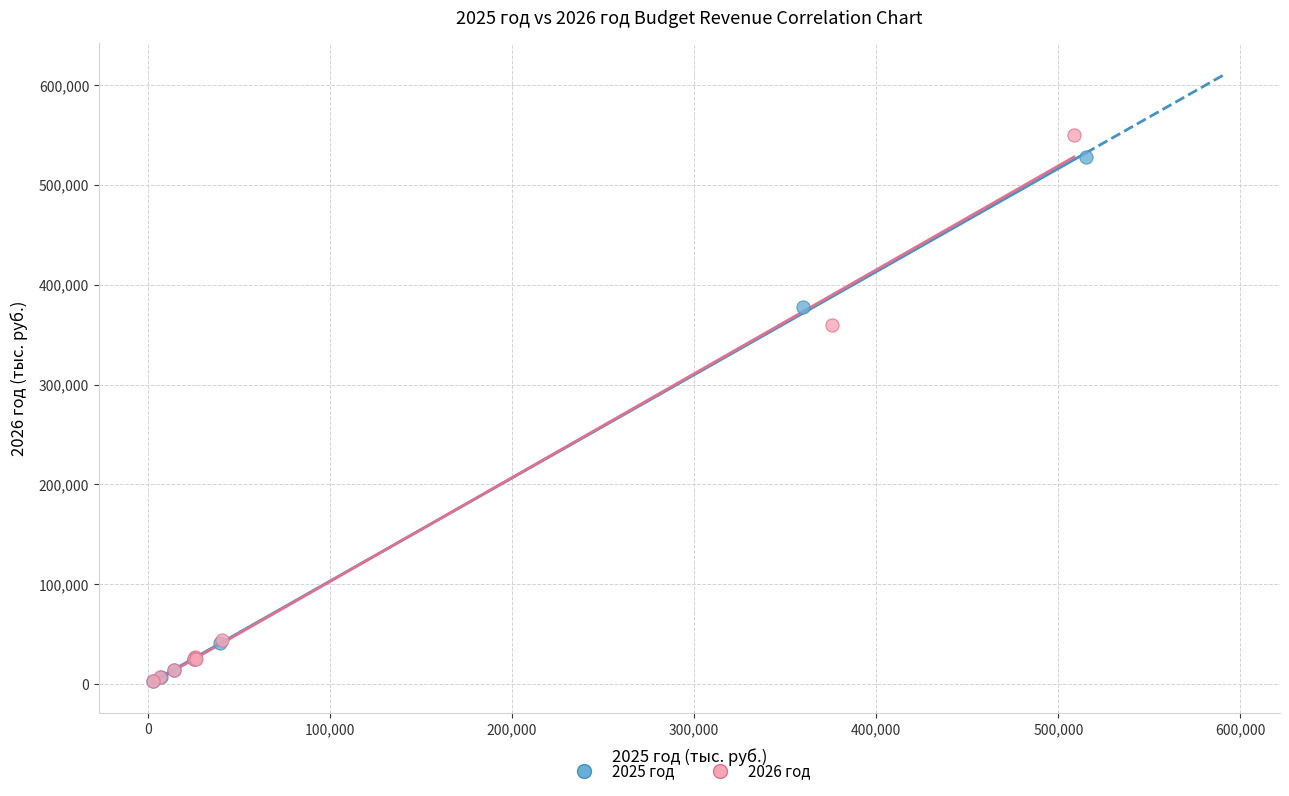

Which series contains the highest Y value?

2026 год